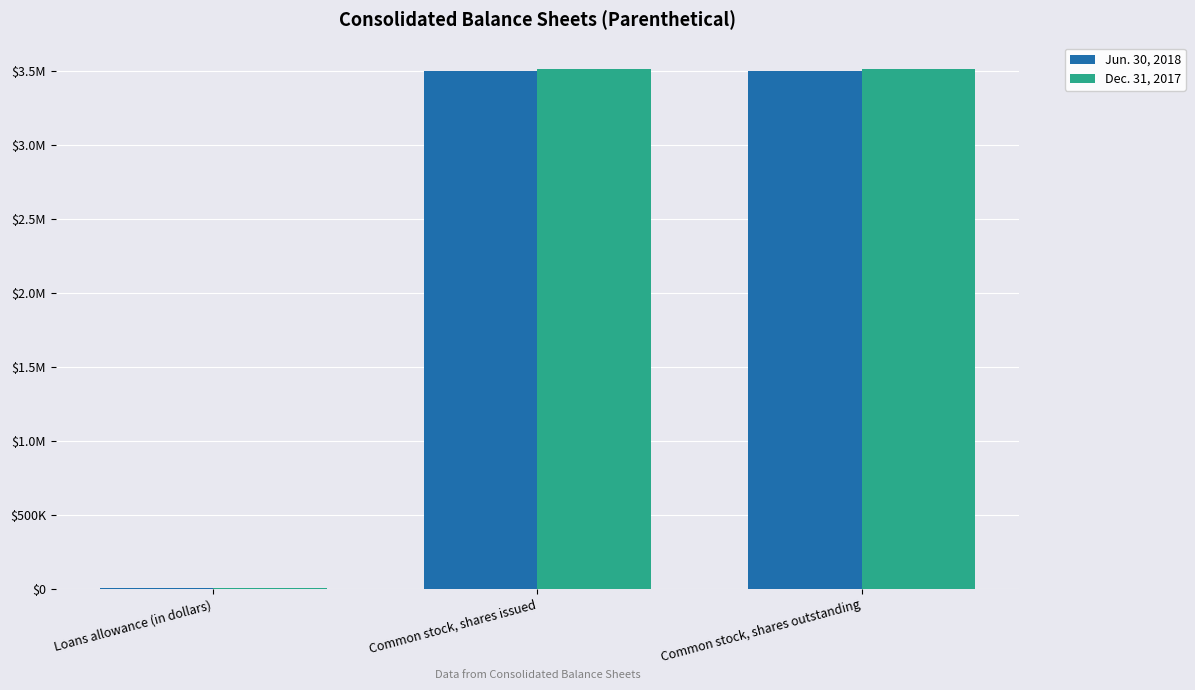

What are all the series names shown in the legend?

Jun. 30, 2018, Dec. 31, 2017